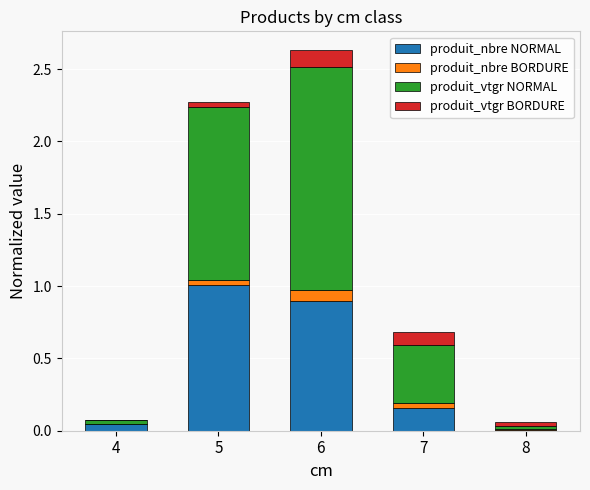

What is the highest value of the produit_nbre NORMAL series?

1.0